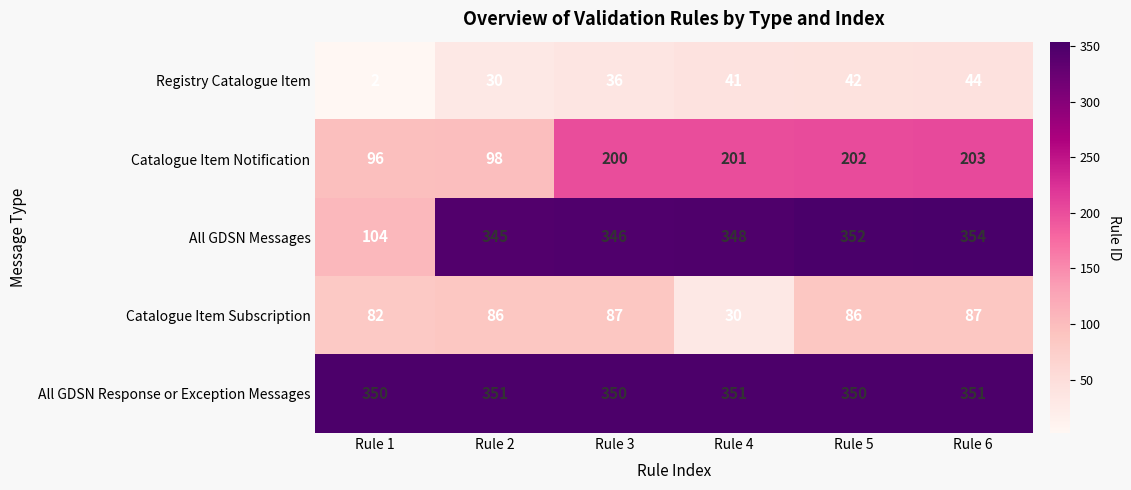

What is the maximum value shown in the chart?

354